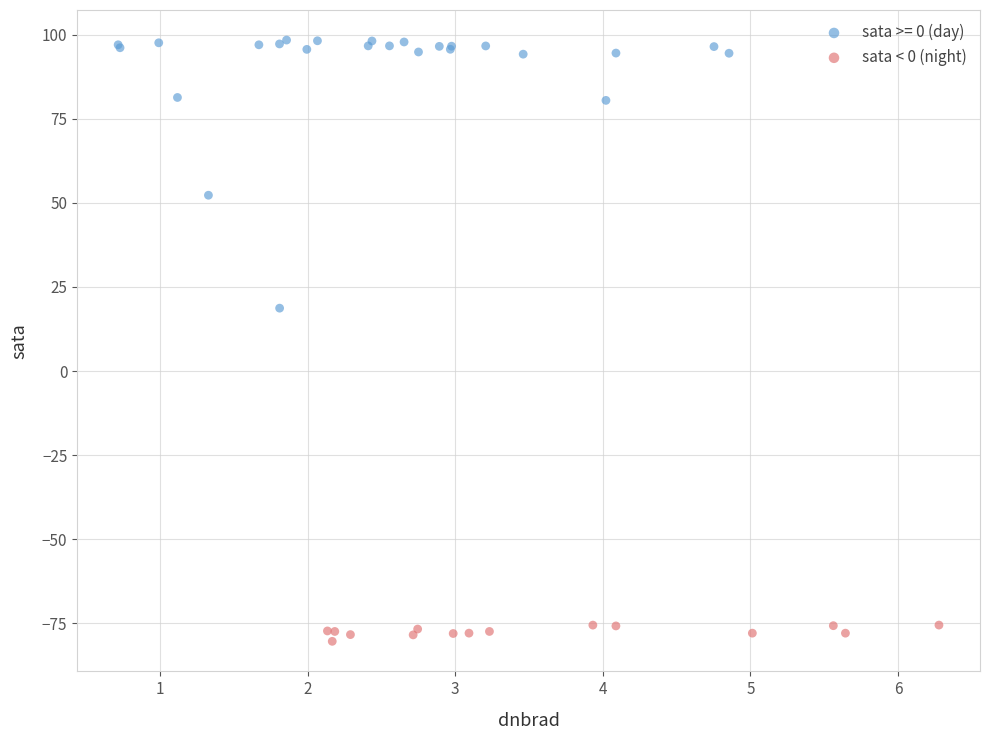

Which series reaches the maximum Y coordinate?

sata >= 0 (day)